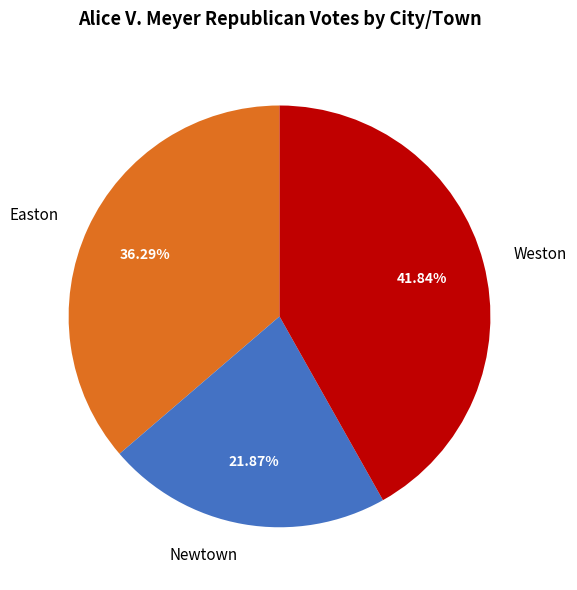

What is the largest slice in the pie chart?

Weston